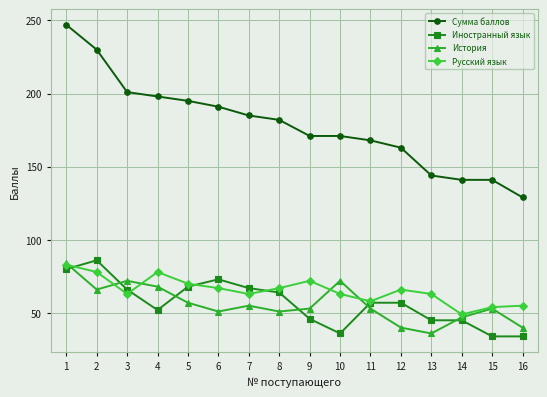

At how many categories does at least one series exceed 149?

12